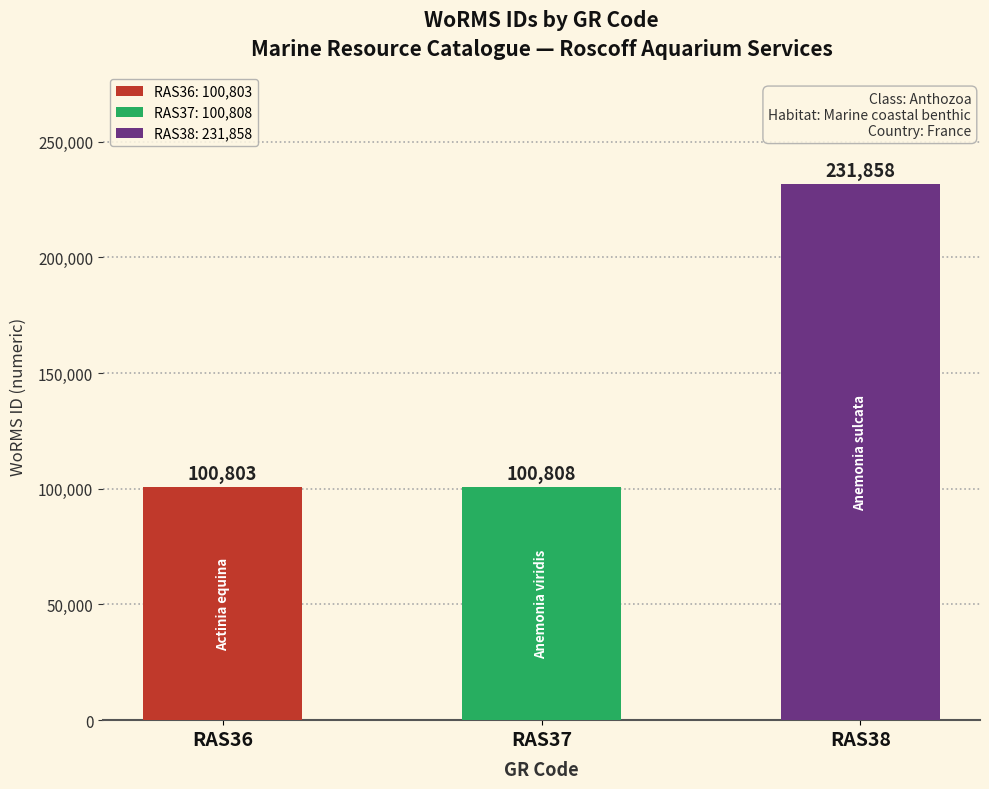

Which category has the lowest value across all series?

RAS36